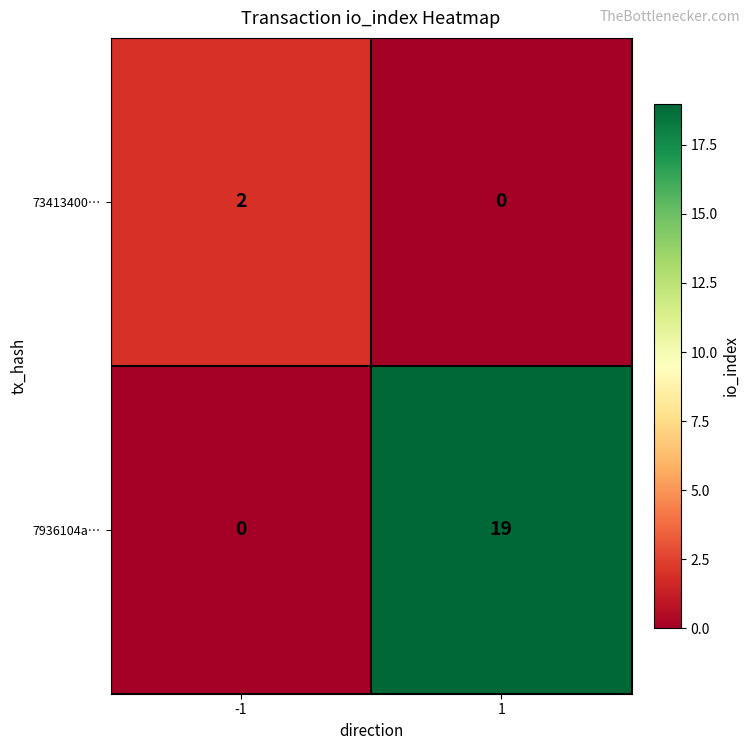

Count the number of categories in the chart.

2